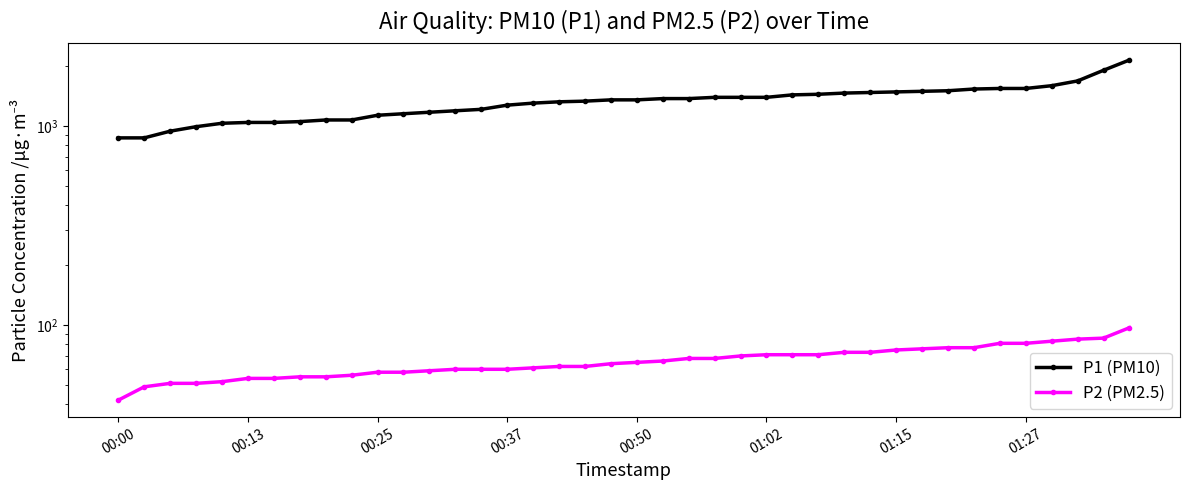

True or false: P1 (PM10) and P2 (PM2.5) intersect in this chart.

False